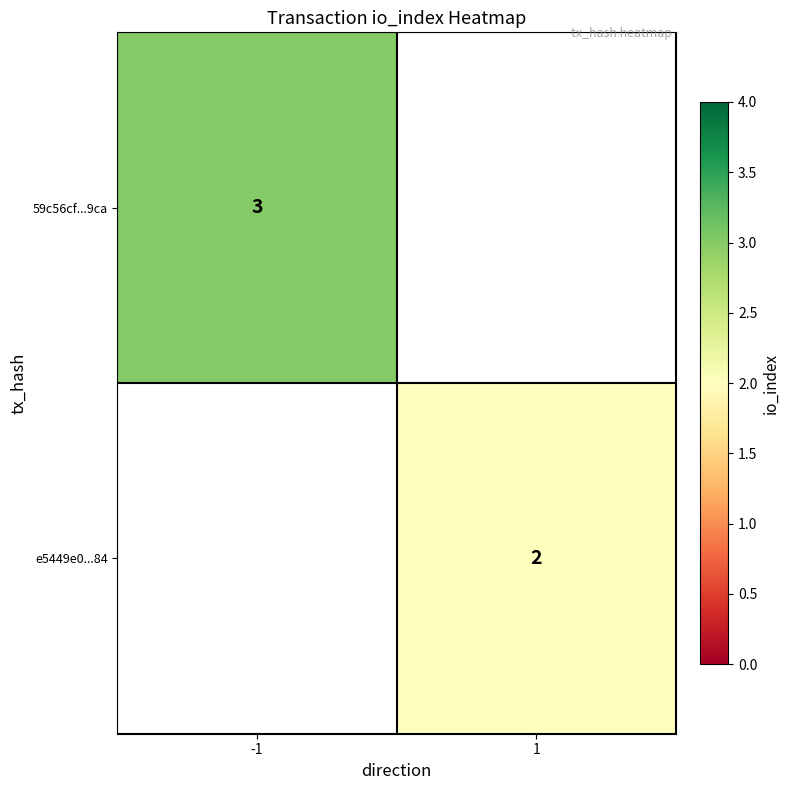

The value of e5449e0...84 at 1 is 2. True or false?

True